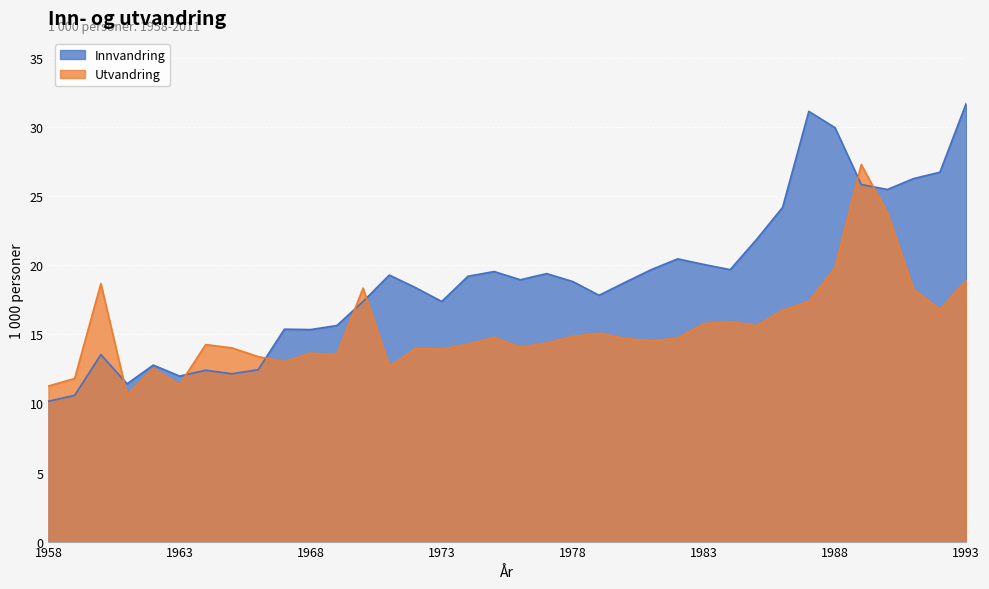

What is the value of the Utvandring point at the 35th from the left?

16.8